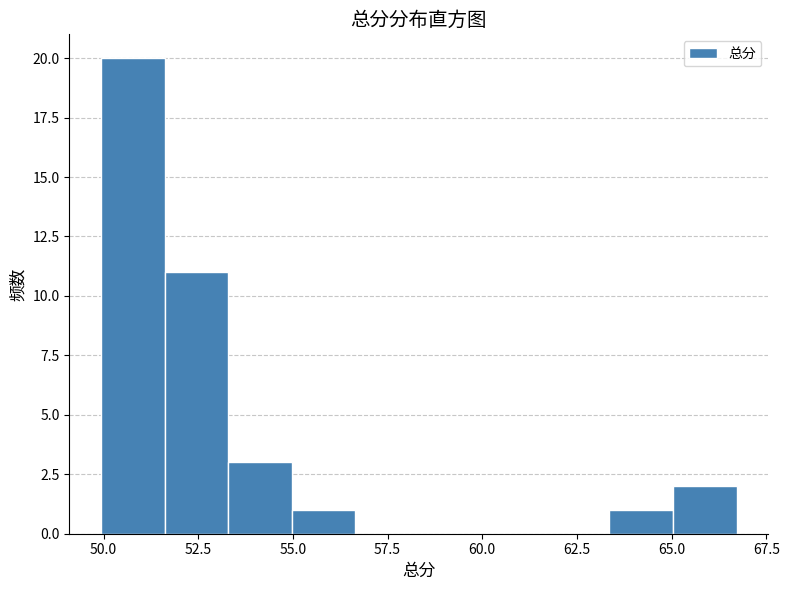

Read against the x-axis, roughly where is the centre of the tallest bar?

51.0